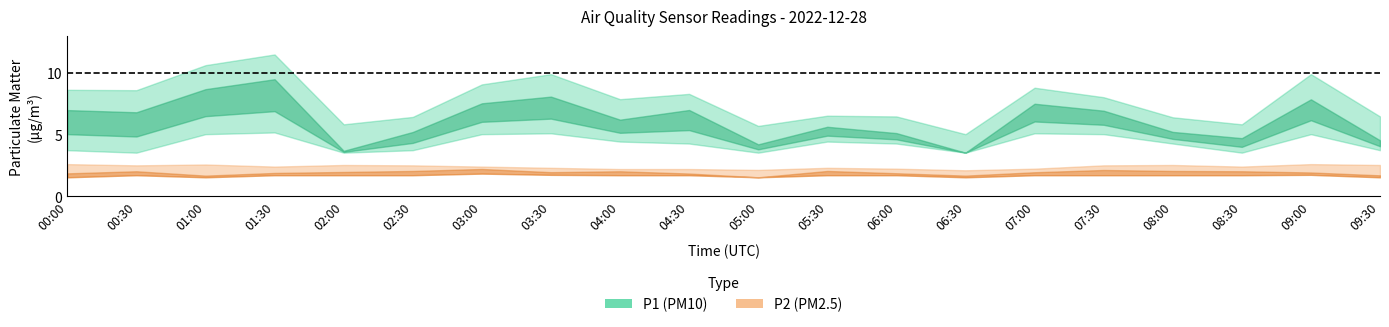

What is the sum of the P2_lower values at 00:00 and 05:30?

3.2